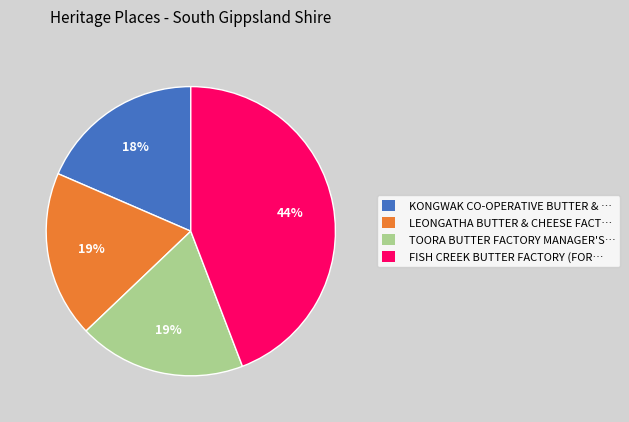

How many segments does this pie chart have?

4